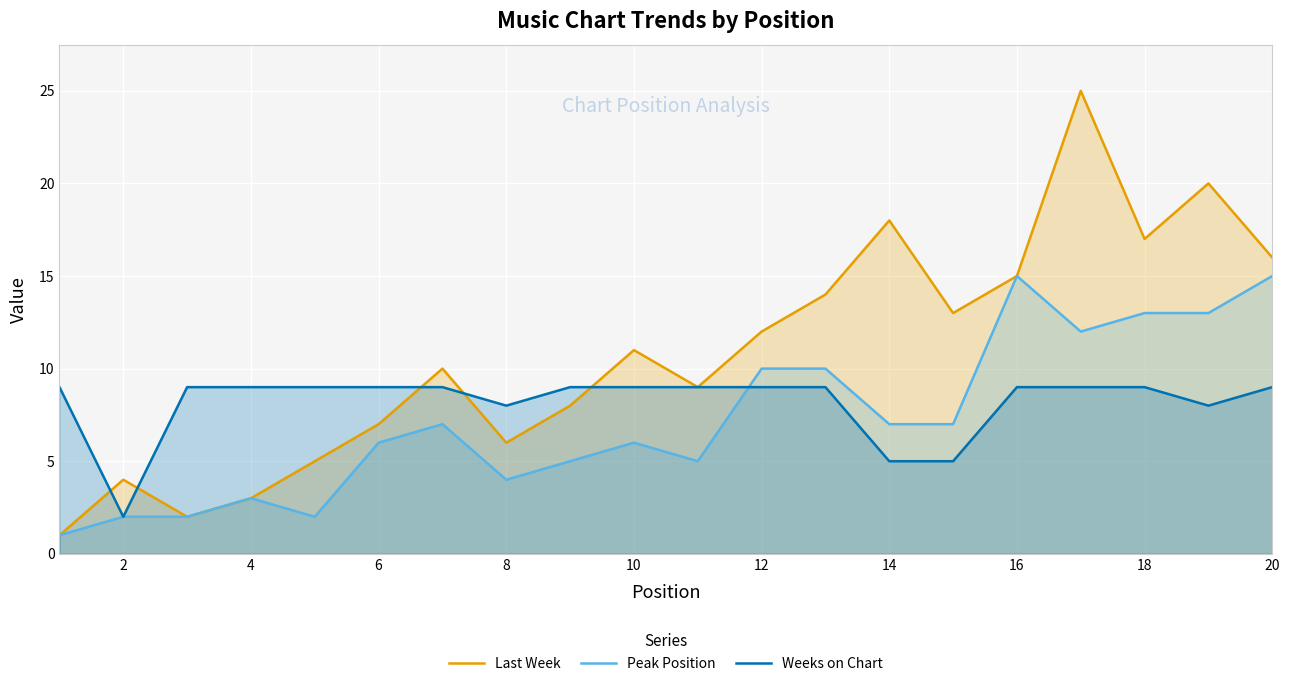

How many data points in Last Week are less than 11?

10